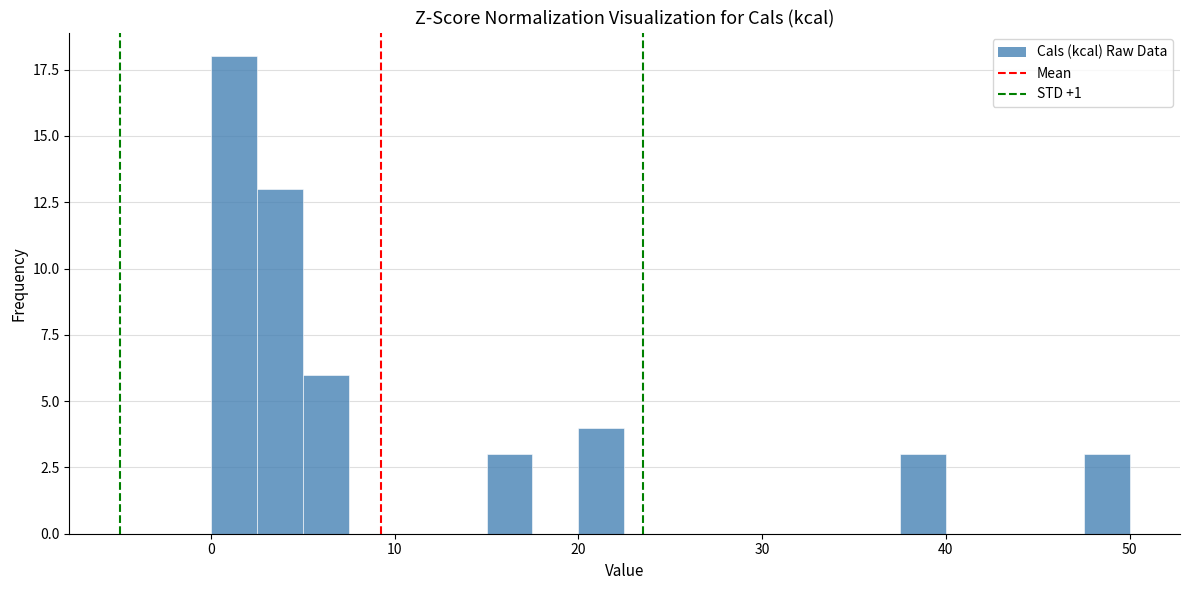

Around what value on the x-axis is the tallest bar? Give the approximate position of its centre, as read against the axis.

1